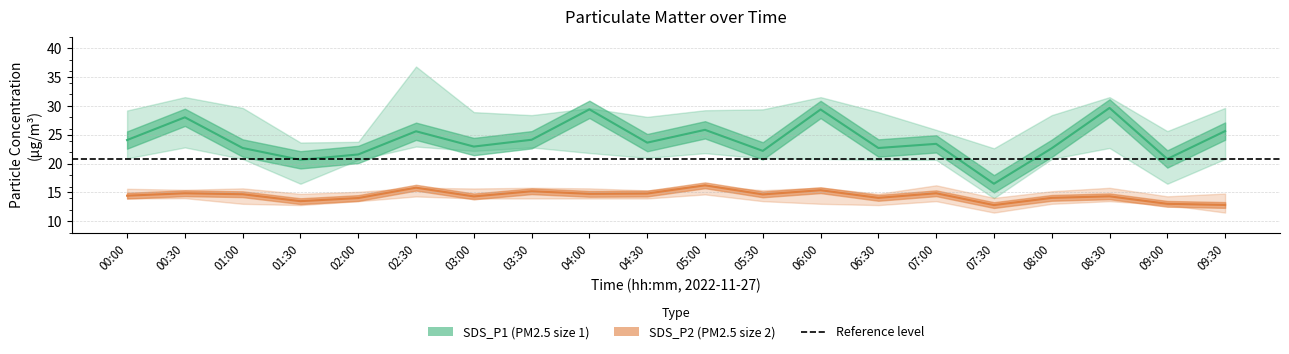

Read the SDS_P1_lower value at 08:30.

22.7